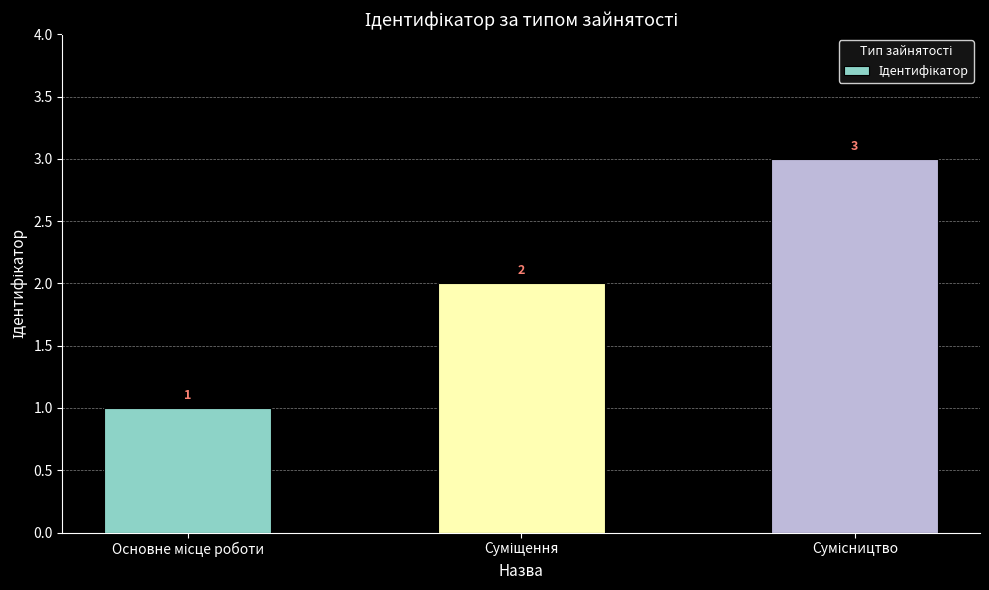

Count the values in the range 1 to 3.

3